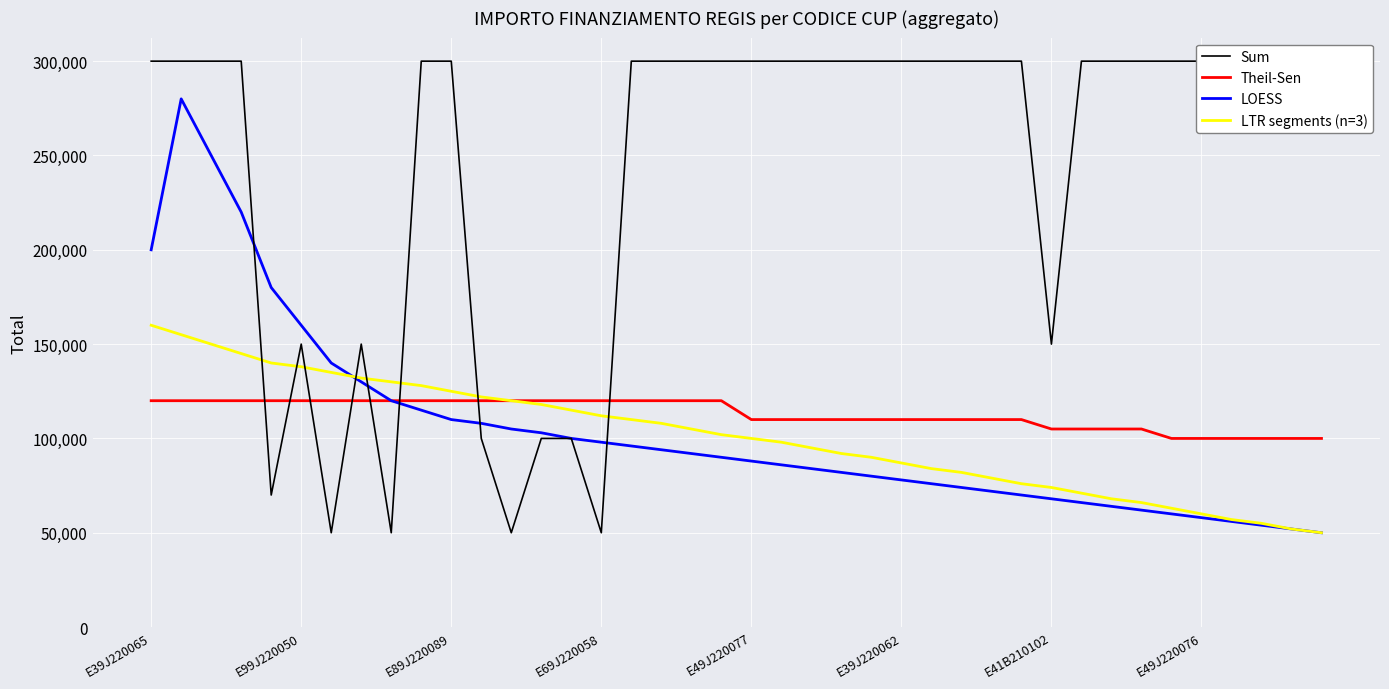

Which label corresponds to the largest value in the chart?

E39J220065